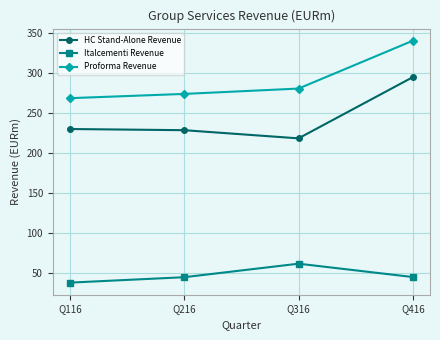

At which label does Proforma Revenue reach its peak?

Q416